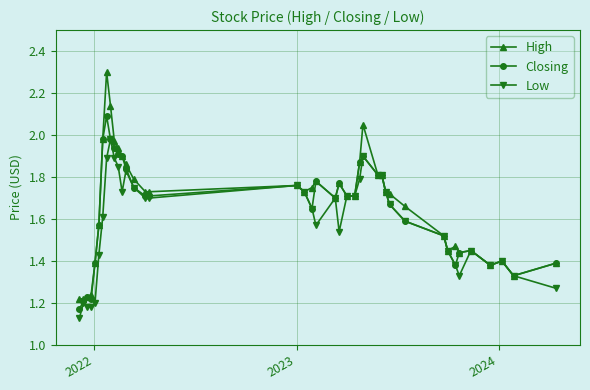

Rank the series by their average value, from highest to lowest.

High, Closing, Low